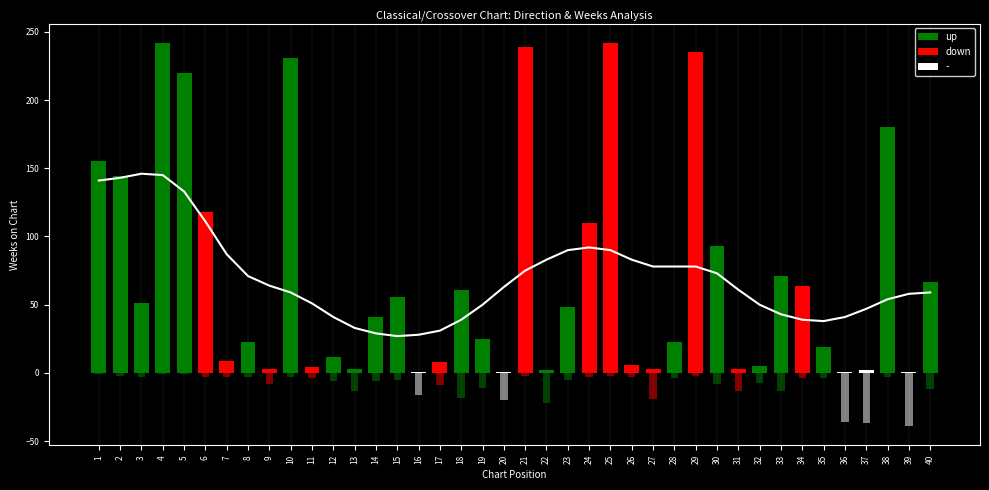

What is the average value?

70